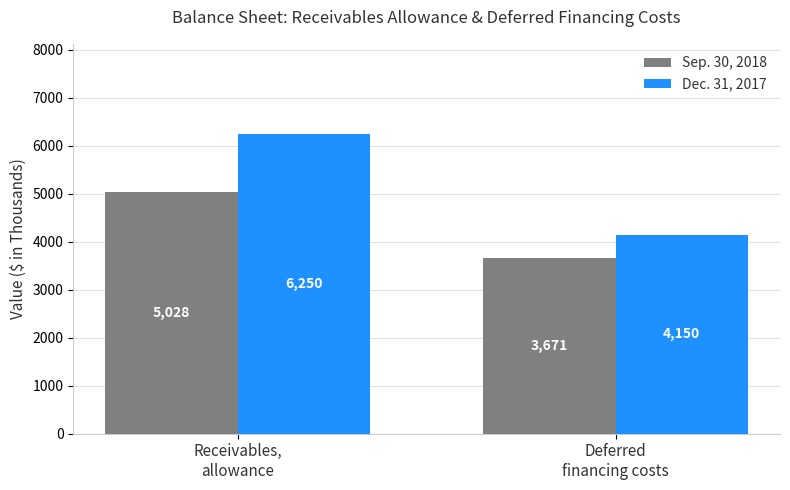

Is it true that Sep. 30, 2018 equals 3671 at Deferred
financing costs?

True